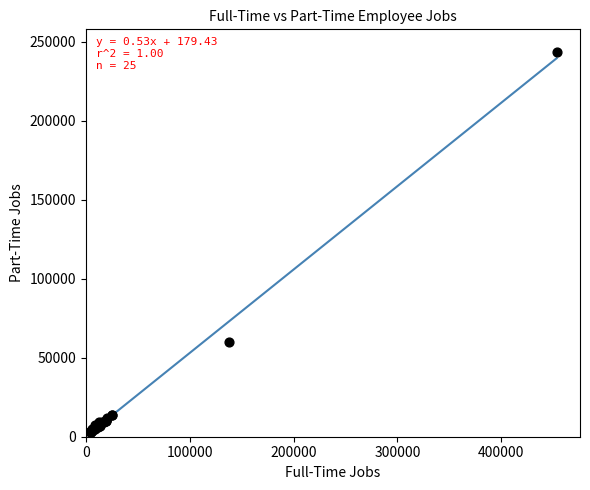

What Y value in the scatter plot is closest to 122999?

60055